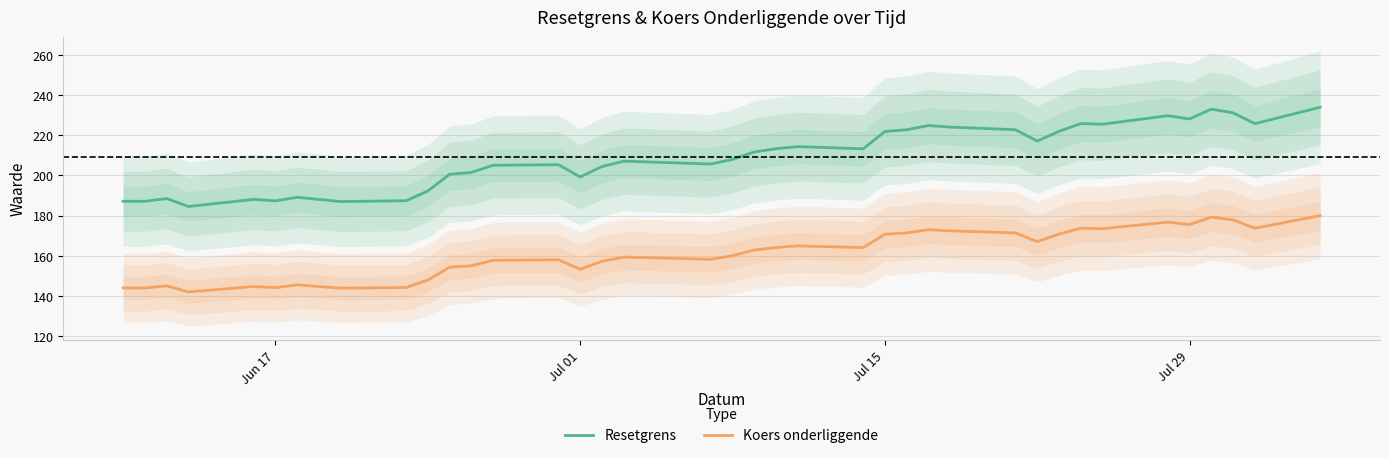

True or false: Koers onderliggende and Resetgrens intersect in this chart.

False